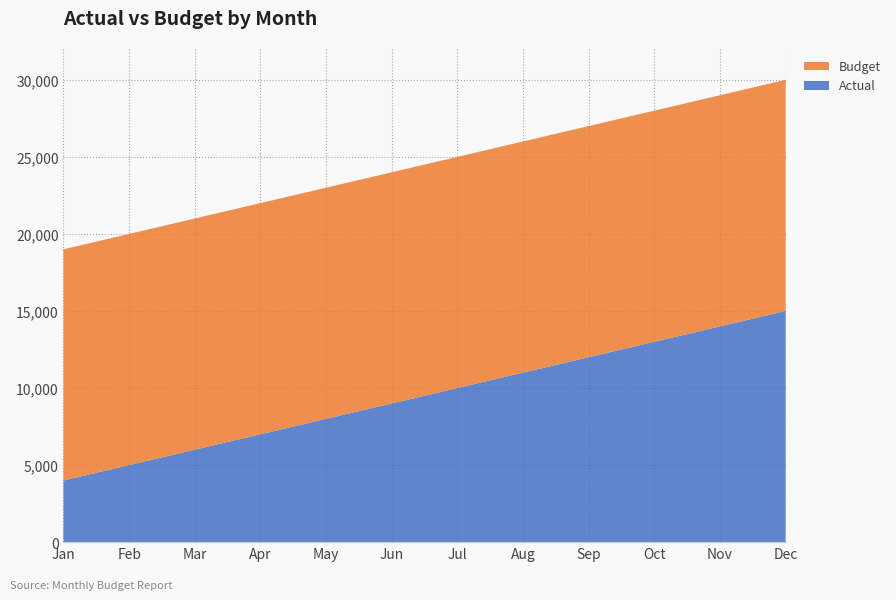

Reading left to right, list all the values displayed in this chart.

Actual: 4000	5000	6000	7000	8000	9000	10000	11000	12000	13000	14000	15000
Budget: 15000	15000	15000	15000	15000	15000	15000	15000	15000	15000	15000	15000